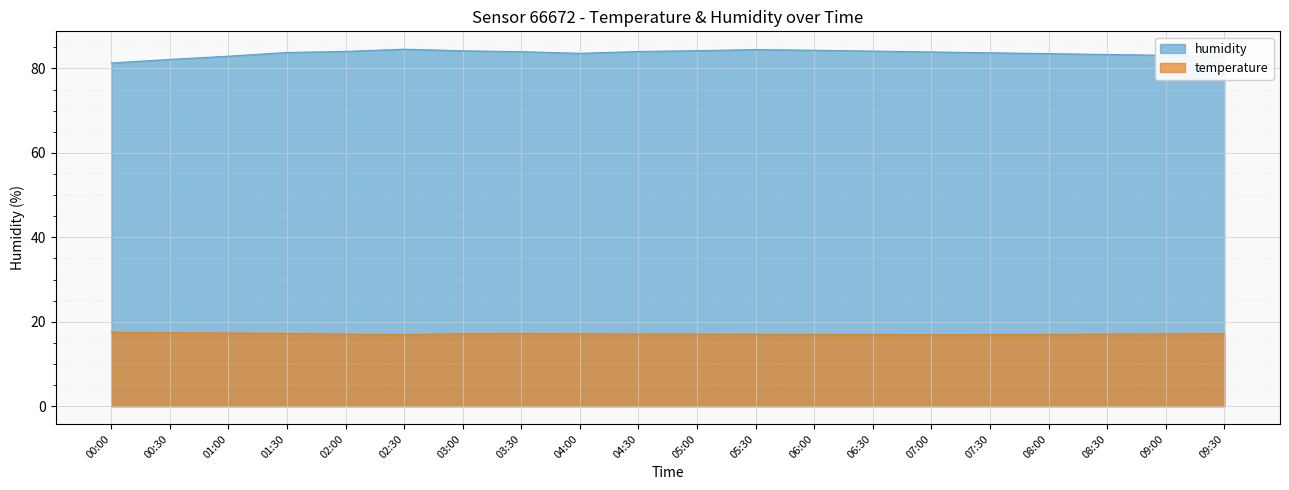

What is the total value across all series at 05:00?

101.2